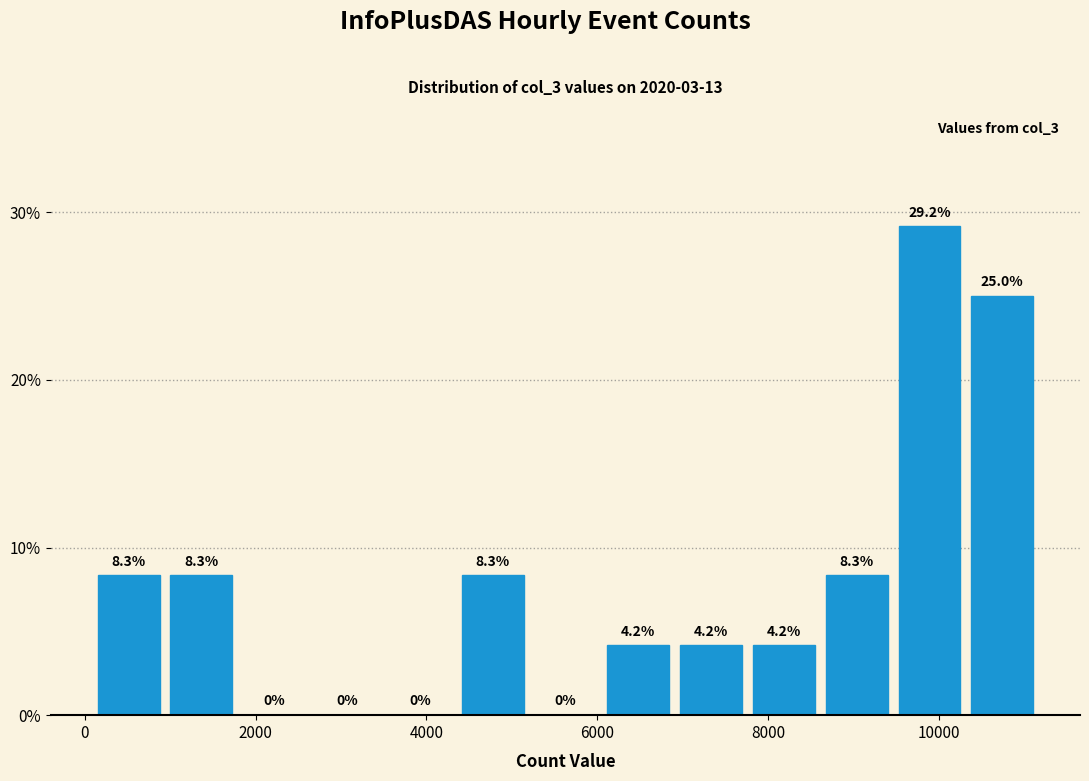

Reading left to right, list every bar in this chart as the range it spans on the x-axis followed by its height. The bar edges are not printed on the chart, so give them approximately, as read against the axis.

0 to 1000: 8.3
1000 to 1800: 8.3
1800 to 2600: 0.0
2600 to 3400: 0.0
3400 to 4400: 0.0
4400 to 5200: 8.3
5200 to 6000: 0.0
6000 to 7000: 4.2
7000 to 7800: 4.2
7800 to 8600: 4.2
8600 to 9400: 8.3
9400 to 10400: 29.2
10400 to 11200: 25.0